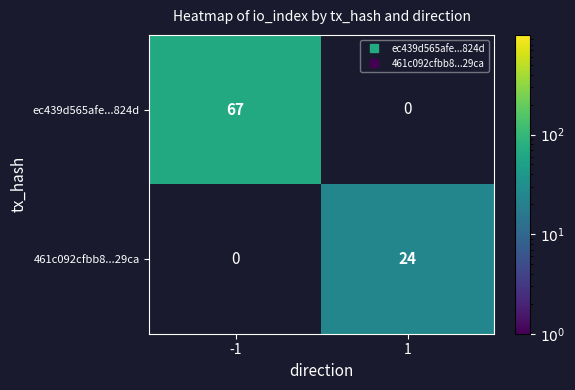

At 1, list the series in order from largest to smallest.

461c092cfbb8...29ca, ec439d565afe...824d